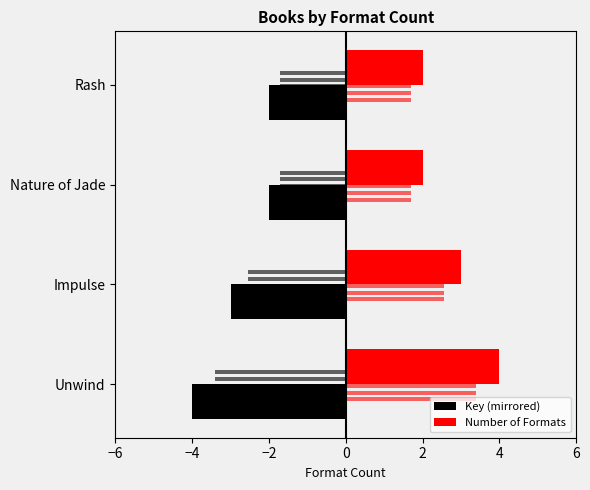

Rank the series by their maximum value, from lowest to highest.

Key (mirrored), Number of Formats